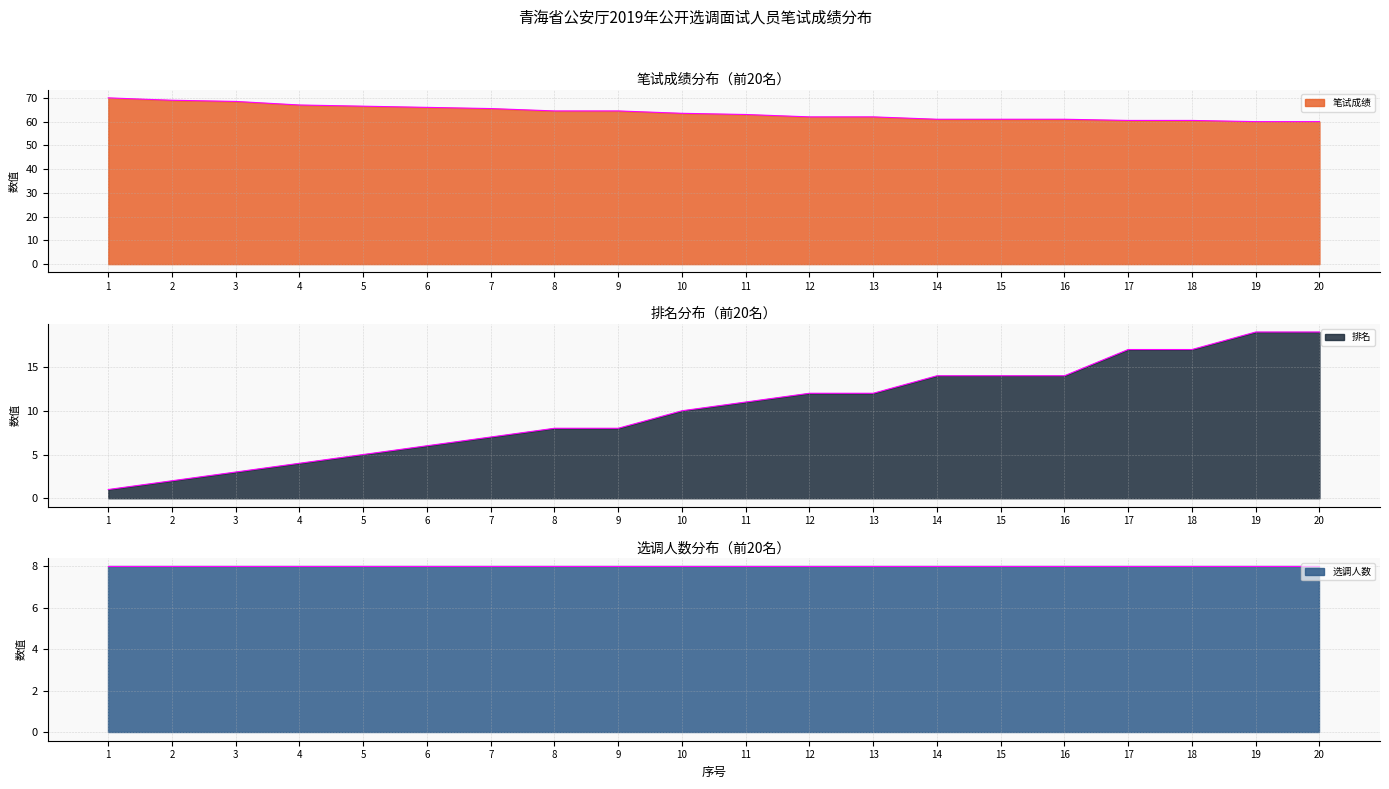

What is the difference between the 笔试成绩 values at 18 and 4?

6.5